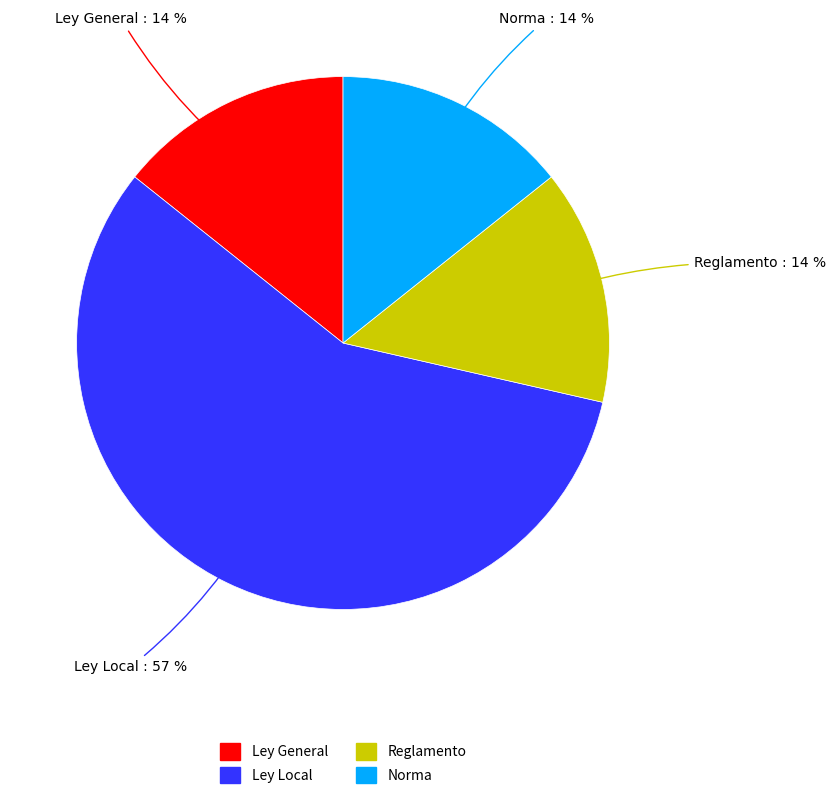

How many segments does this pie chart have?

4